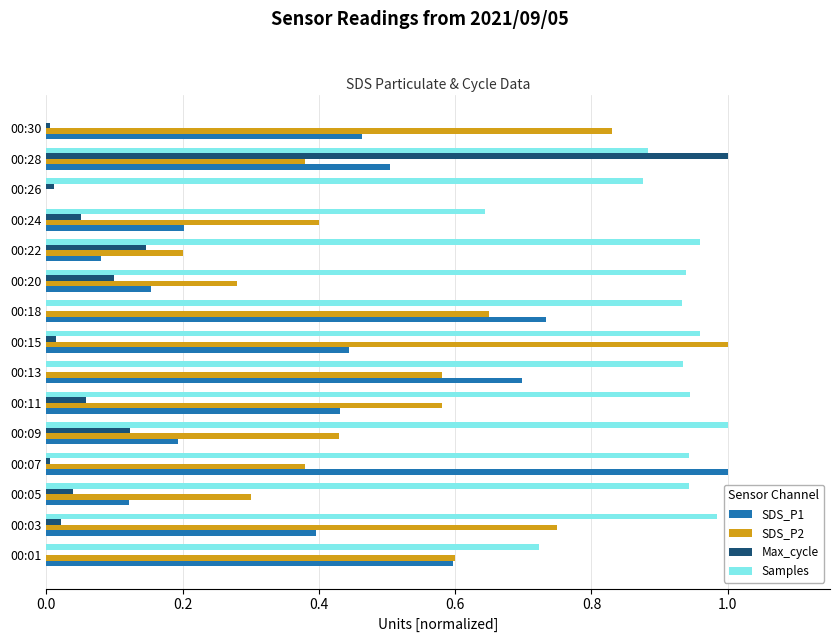

The Max_cycle series shows 0.0 at 00:01. True or false?

True